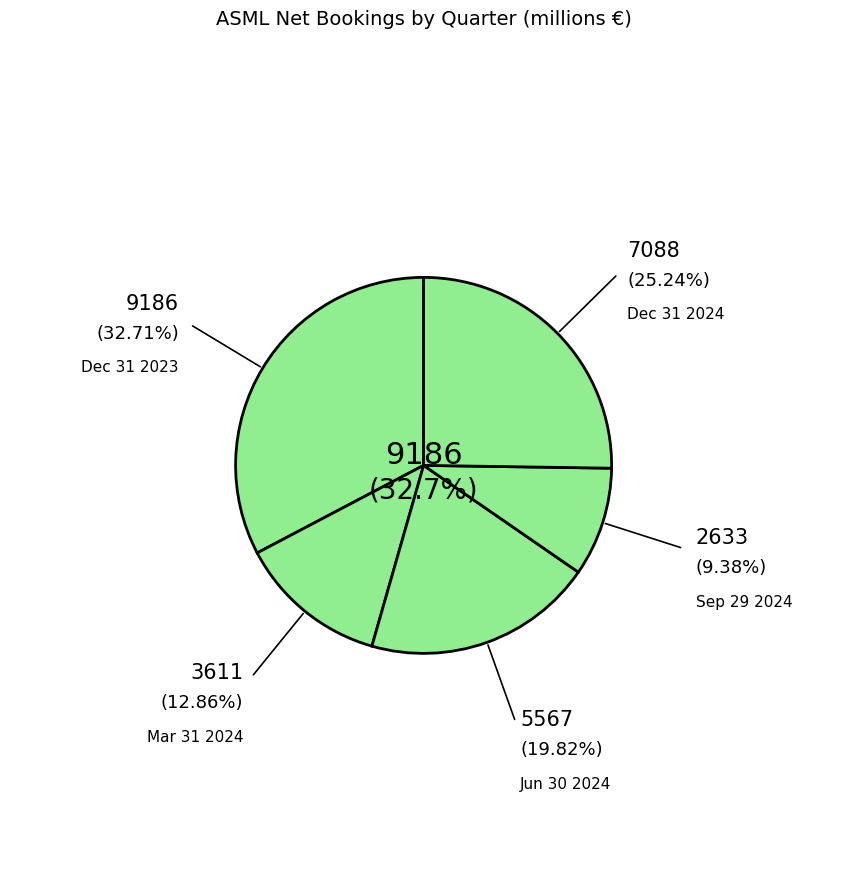

How many slices are in this pie chart?

5